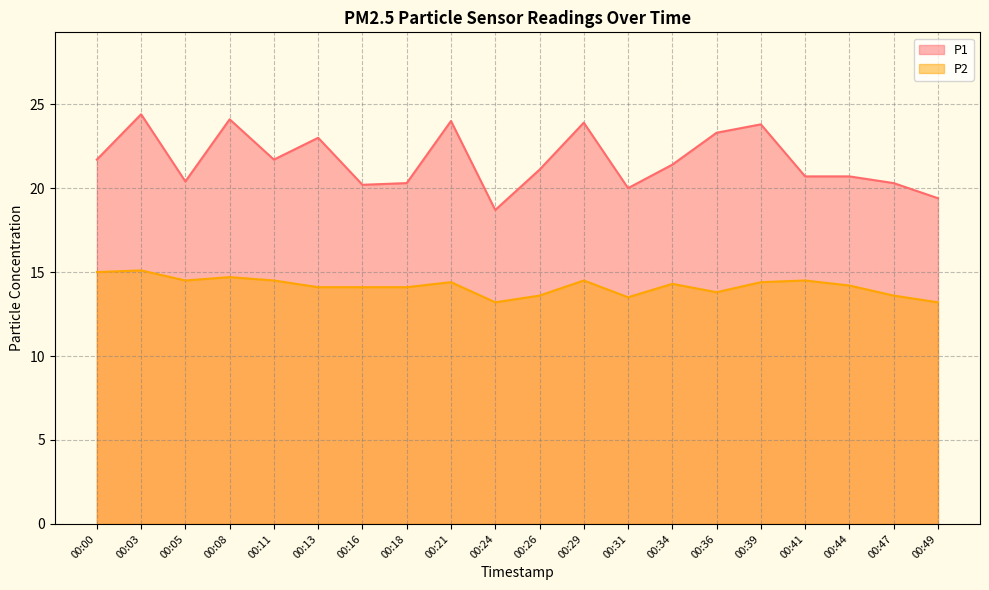

The P1 series shows 20.3 at 00:18. True or false?

True